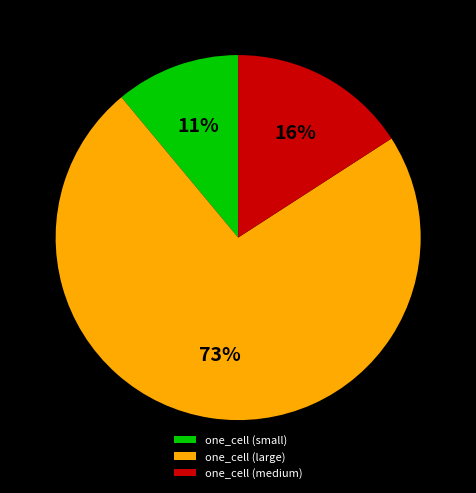

Which has a higher value, one_cell (medium) or one_cell (small)?

one_cell (medium)